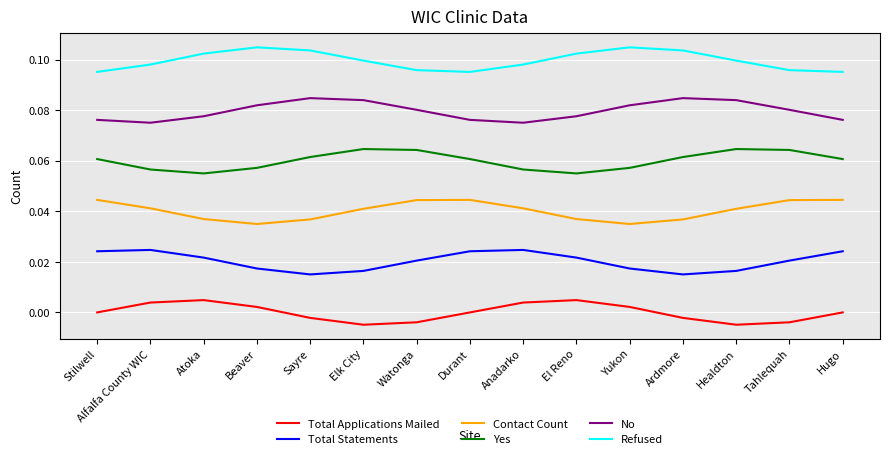

Rank the series at El Reno from lowest to highest value.

Total Applications Mailed, Total Statements, Contact Count, Yes, No, Refused